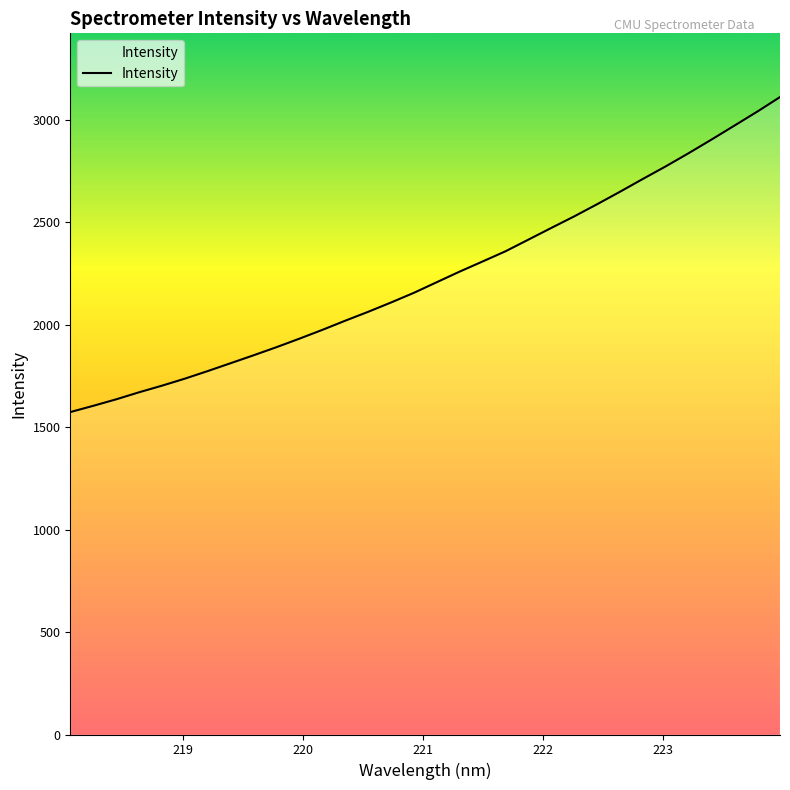

What is the difference between the maximum and minimum values?

1536.7